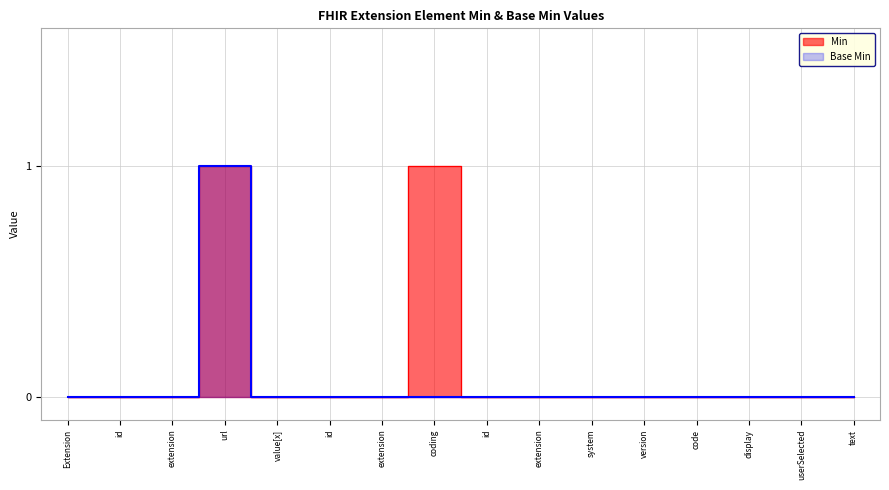

True or false: Base Min and Min cross at least once.

False